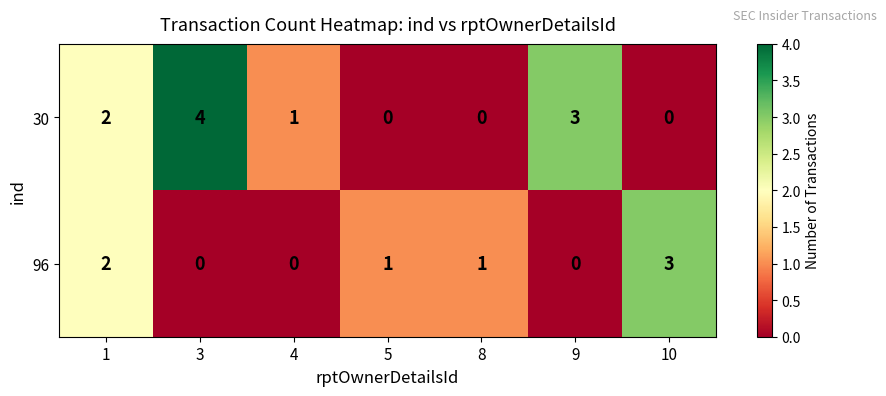

True or false: 30 has a value of 1 at 4.

True